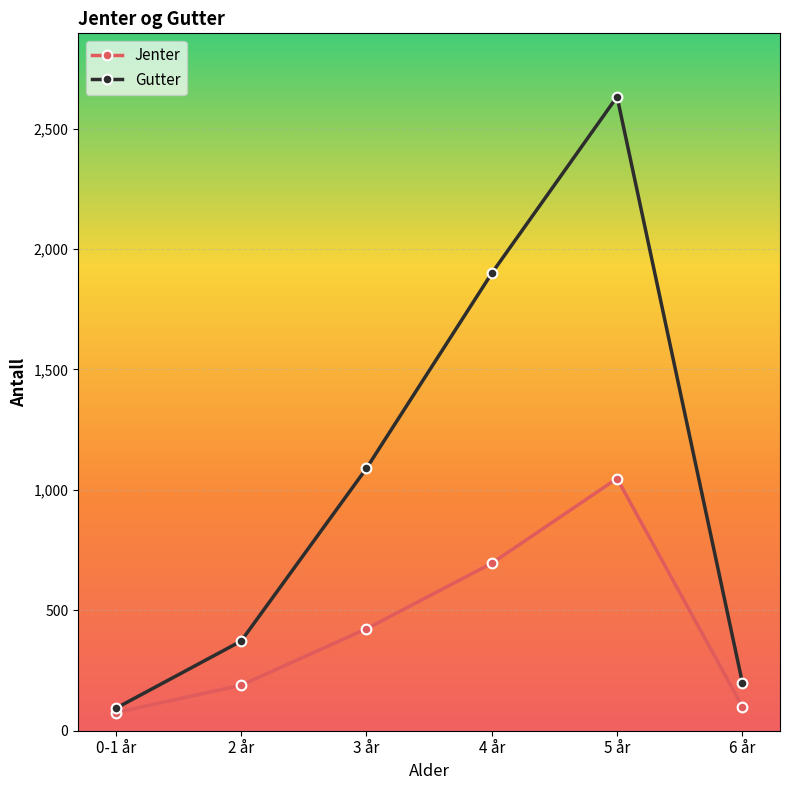

What is the sum of the Gutter values at 5 år and 2 år?

3004